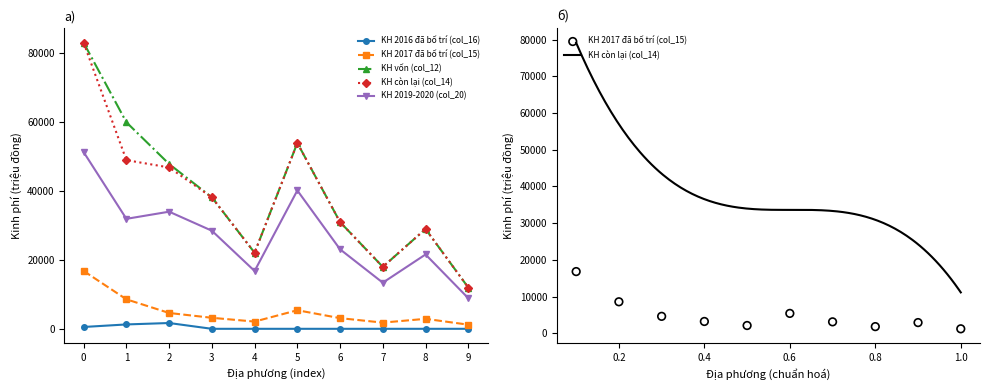

At how many categories does at least one series exceed 17296?

9